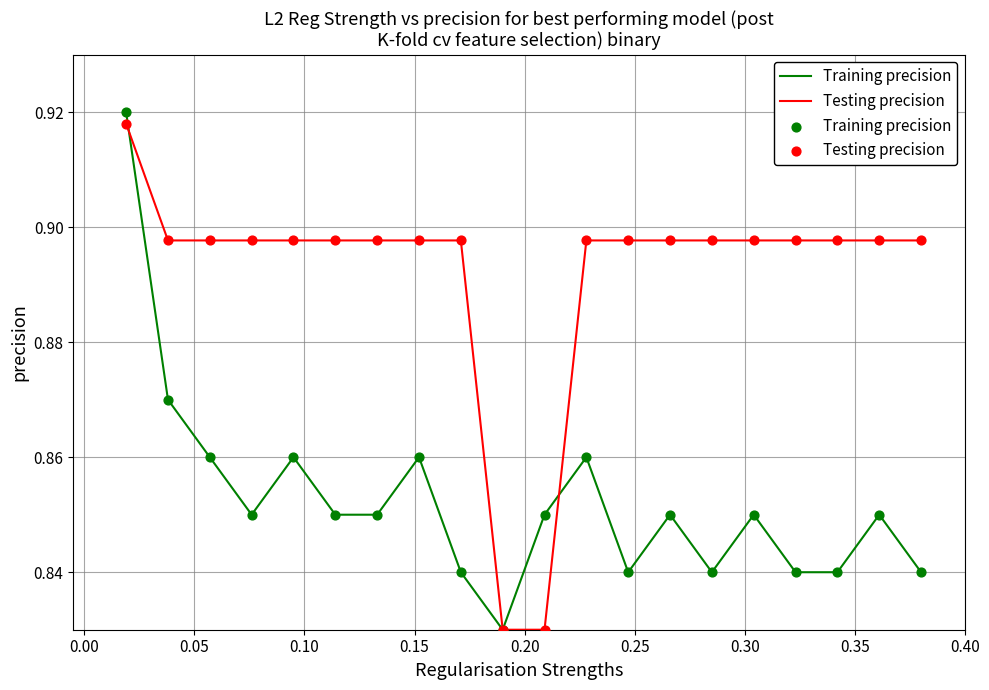

Which series has the largest total across all categories?

Testing precision